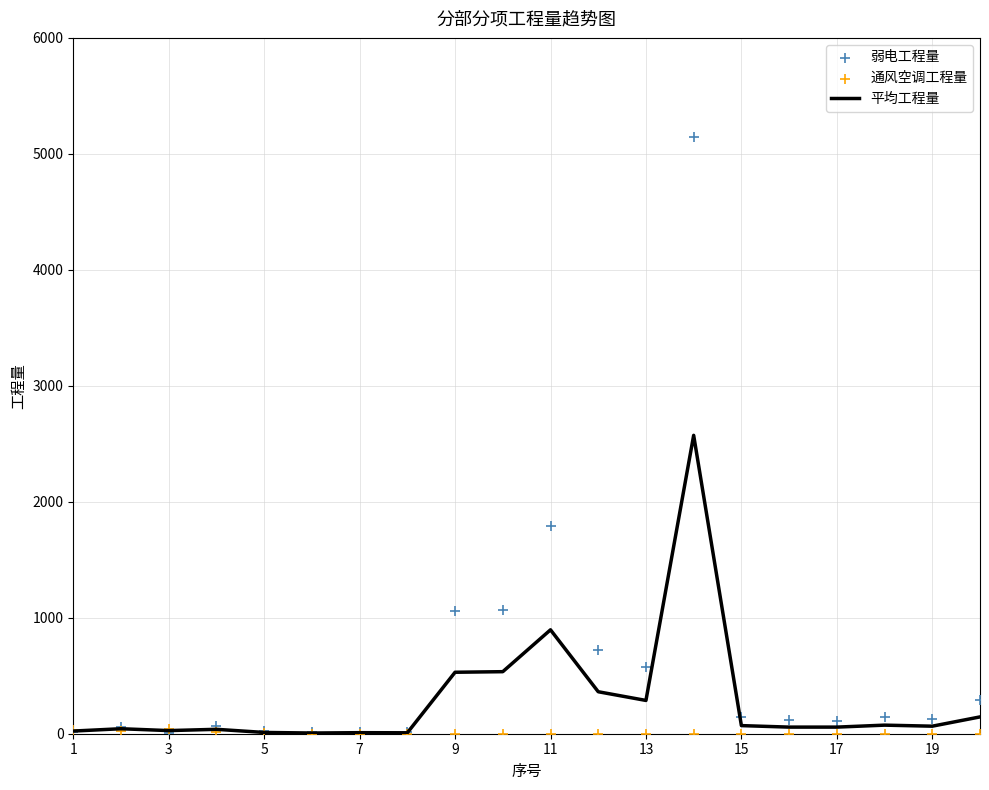

At how many categories does at least one series exceed 4207?

1